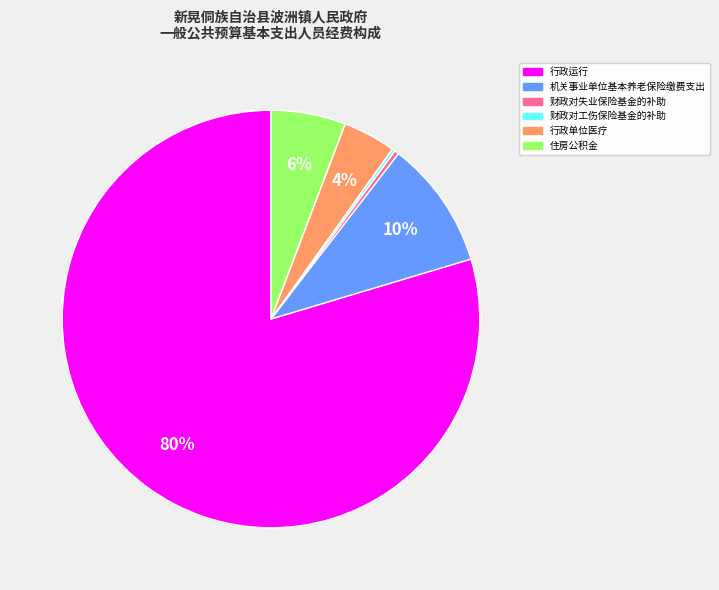

What is the ratio of the value at 行政单位医疗 to the value at 行政运行?

0.1